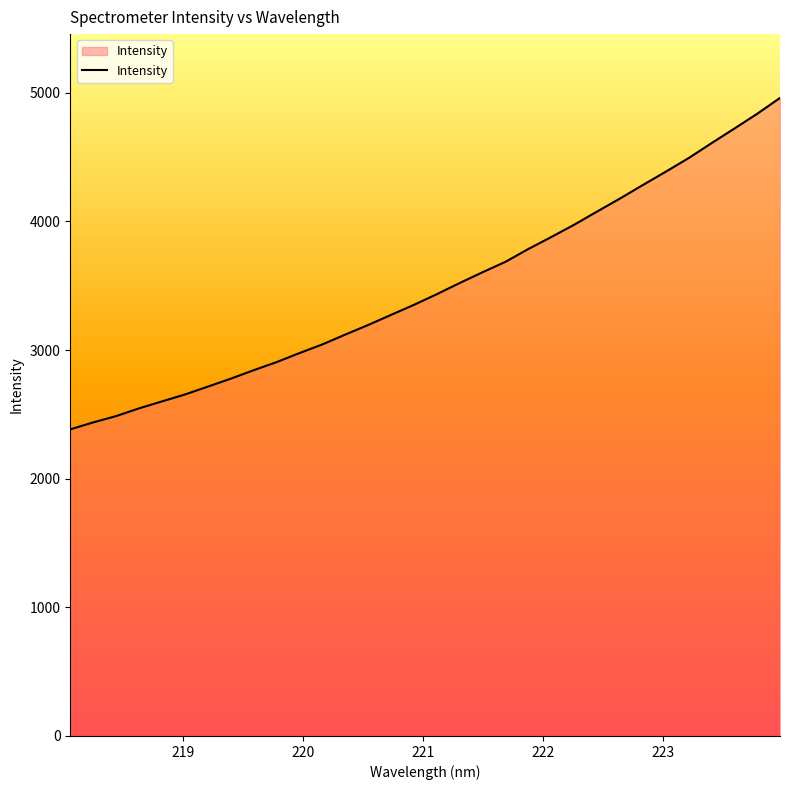

What is the difference between the maximum and minimum values?

2576.8